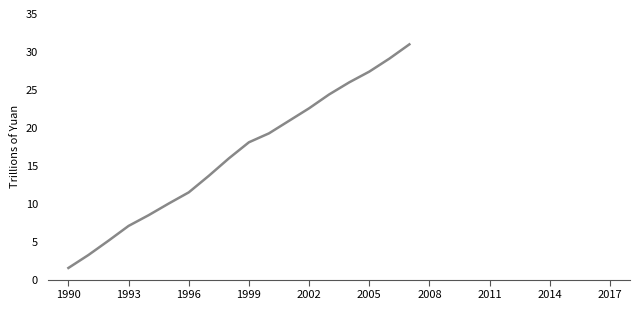

How many lines are shown in the chart?

1